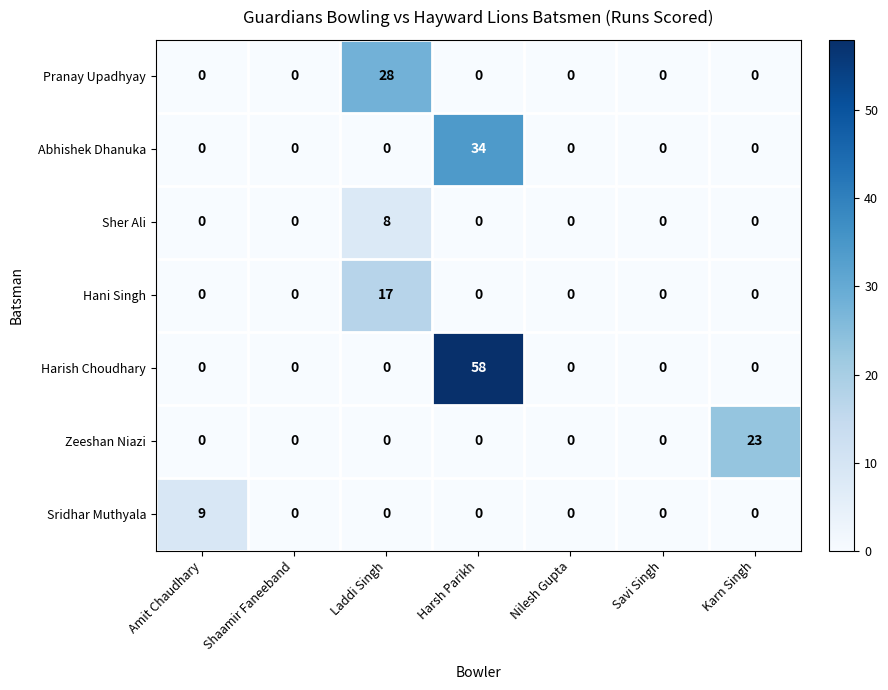

The Abhishek Dhanuka series shows 34 at Harsh Parikh. True or false?

True